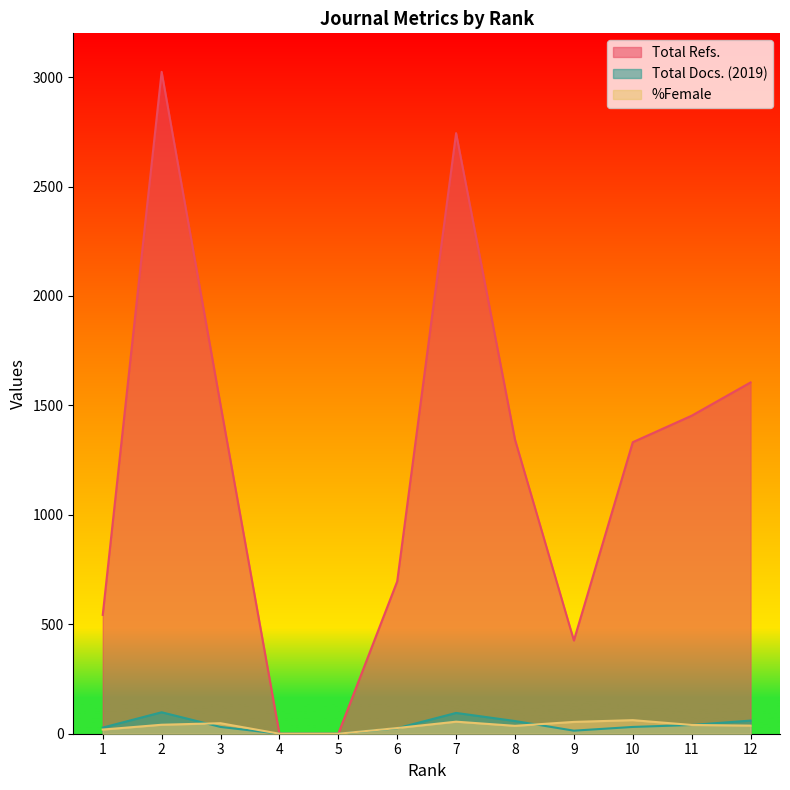

What is the maximum value for %Female?

62